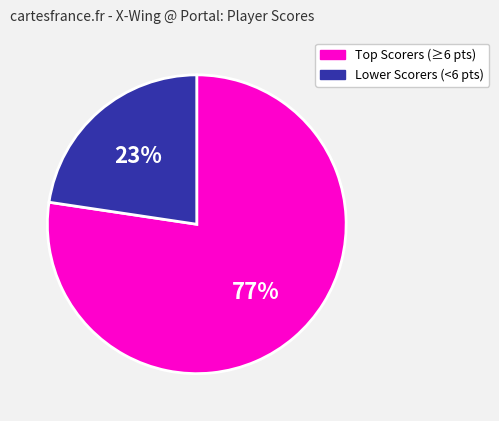

How many slices are in this pie chart?

2